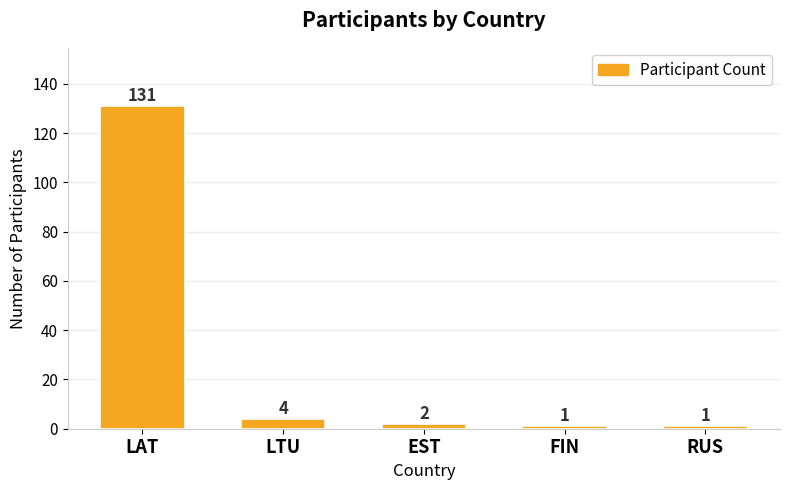

Between RUS and EST, which is larger?

EST